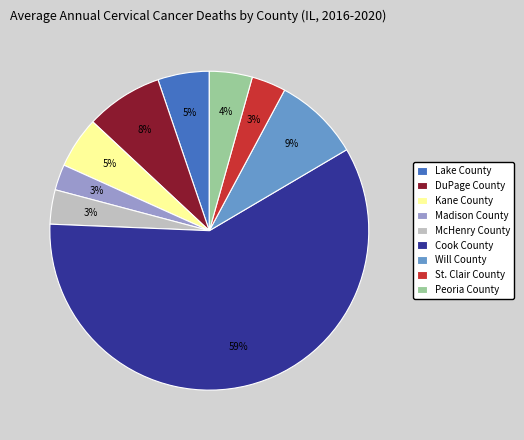

Combined, do McHenry County and Peoria County account for over 50%?

No